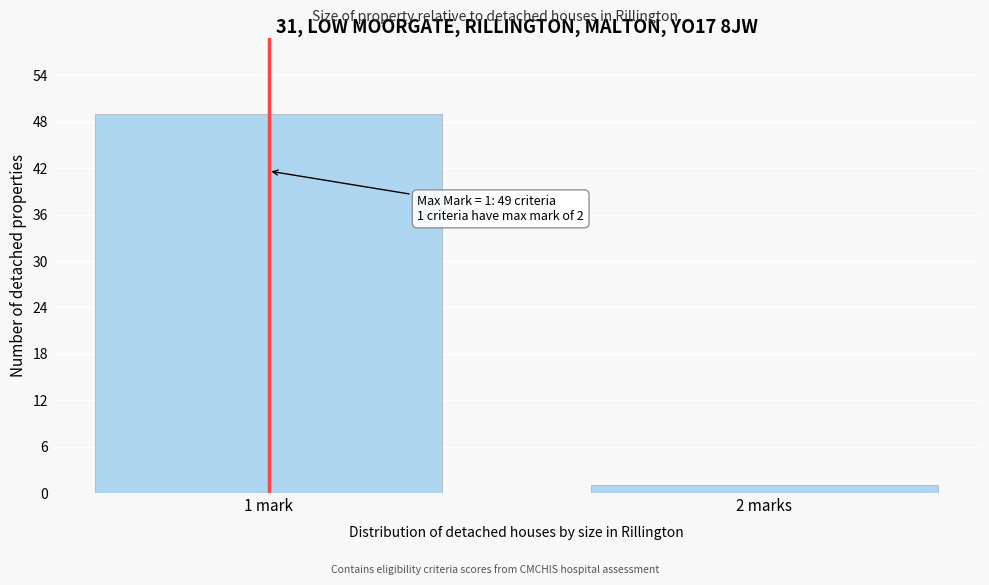

Reading right to left, list all the values displayed in this chart.

1	49